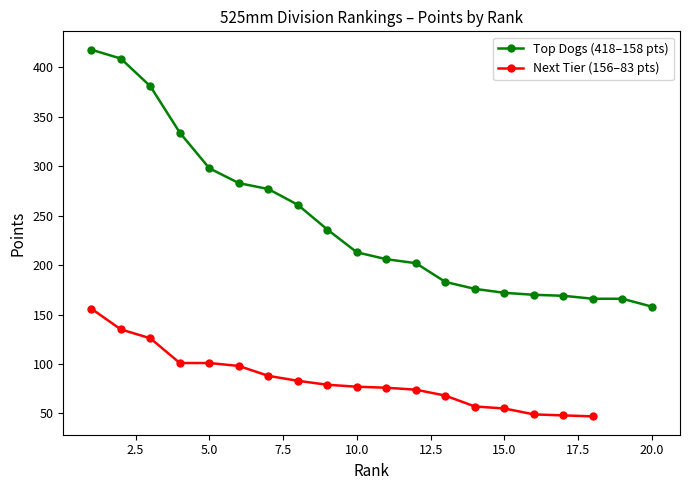

What is the average value?

244